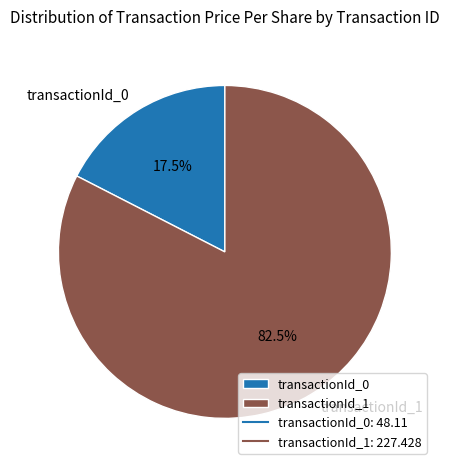

Approximately how many times larger is the value at transactionId_1 compared to transactionId_0?

4.7